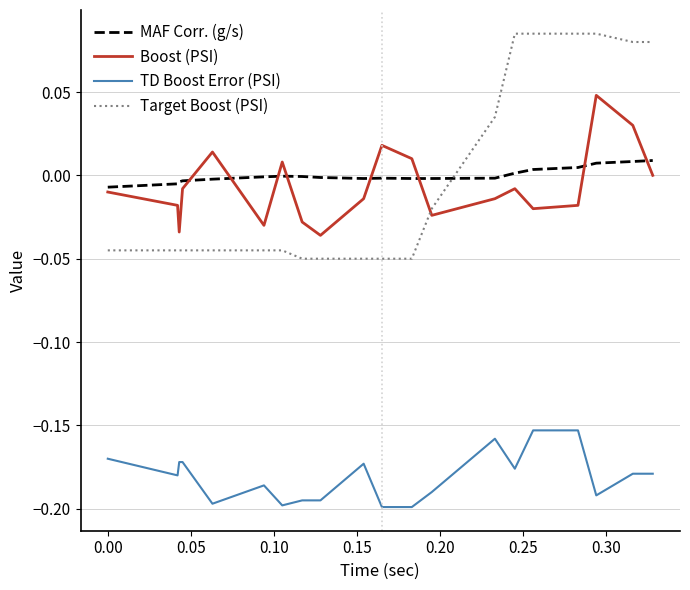

True or false: Target Boost (PSI) and Boost (PSI) intersect in this chart.

True